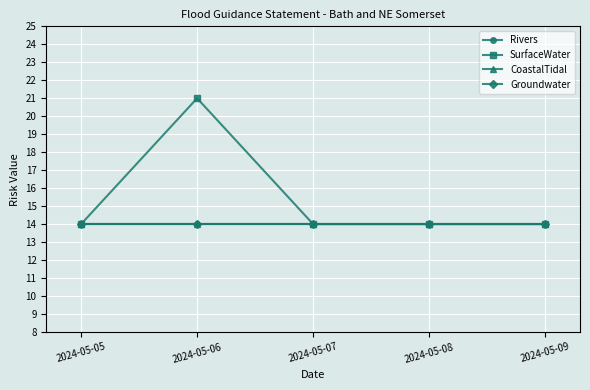

List the labels in order of Rivers value, largest first.

2024-05-05, 2024-05-06, 2024-05-07, 2024-05-08, 2024-05-09